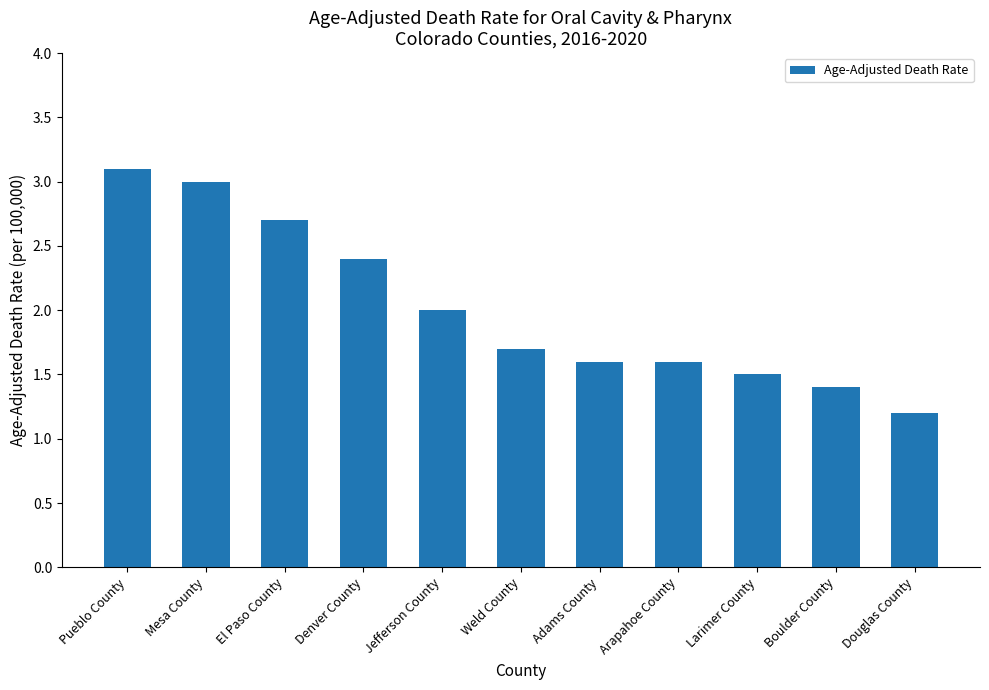

True or false: the data shows 1.6 at Adams County.

True